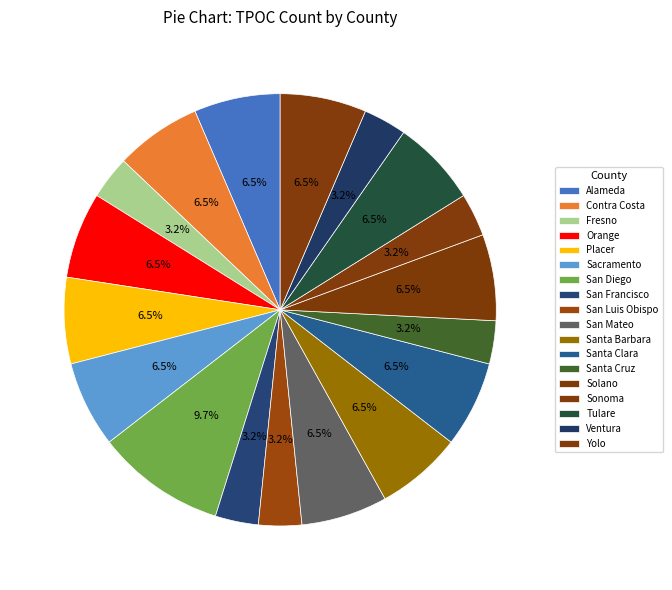

Is it true that Sacramento is 6% of the pie?

True